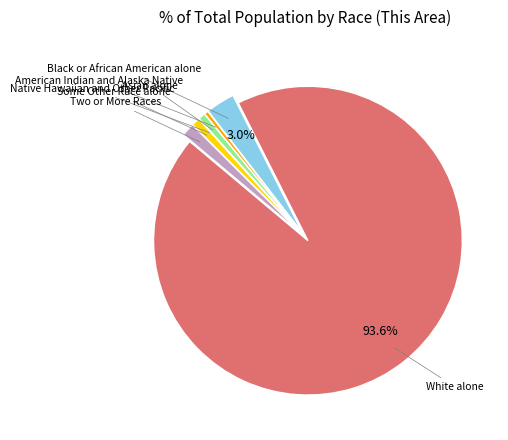

Does any single category account for the majority?

Yes